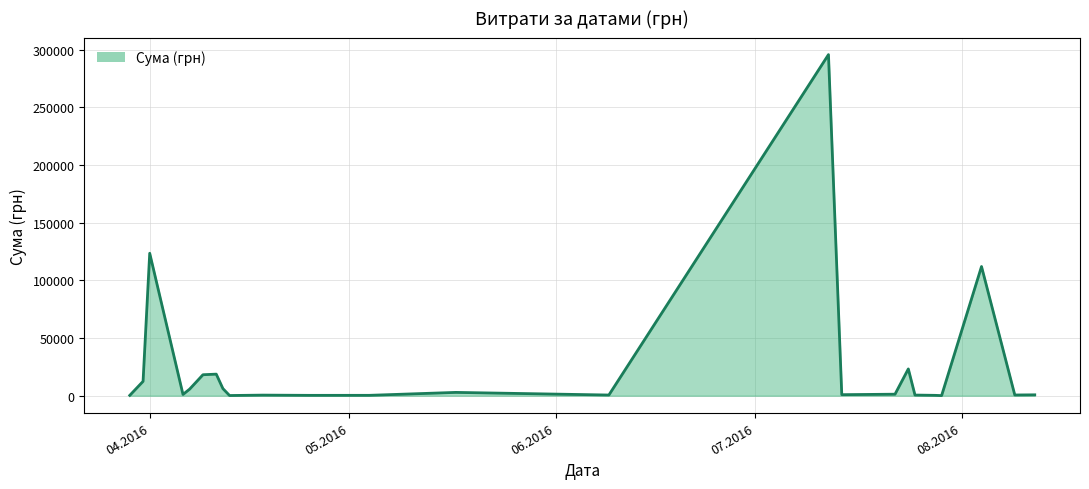

What is the average value?

26104.9